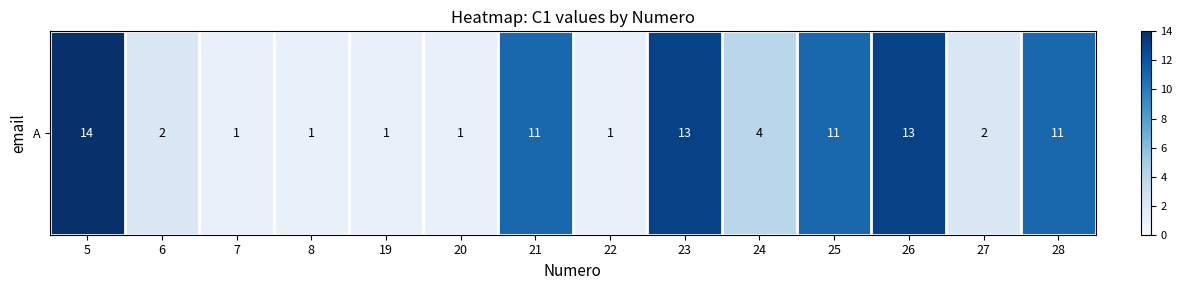

List the labels in order of value, smallest first.

7, 8, 19, 20, 22, 6, 27, 24, 21, 25, 28, 23, 26, 5